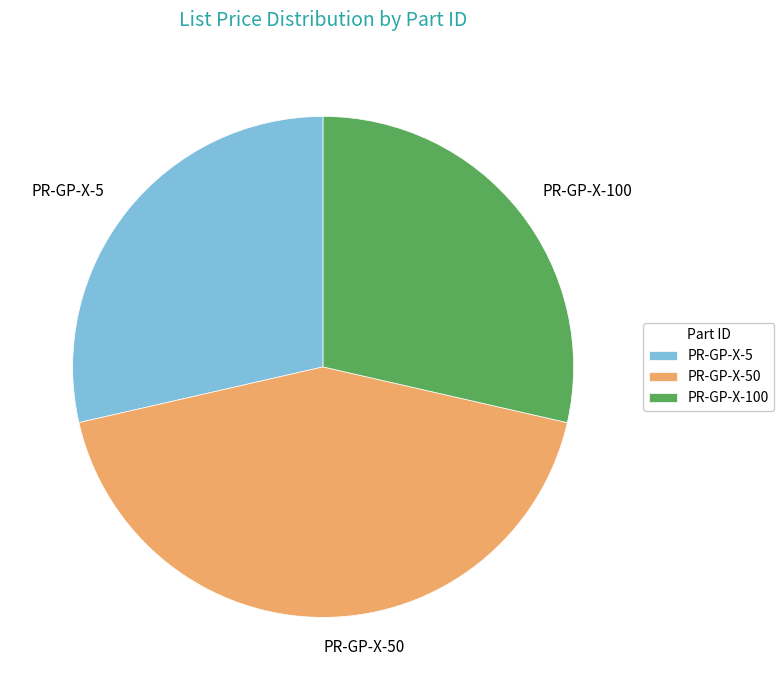

Which has a higher value, PR-GP-X-50 or PR-GP-X-5?

PR-GP-X-50